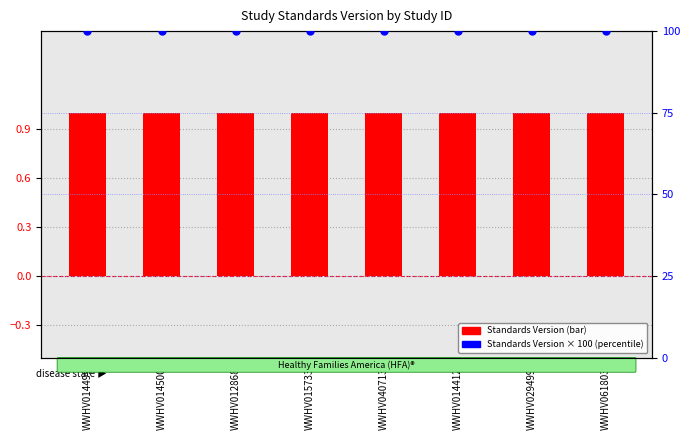

What are all the series names shown in the legend?

Standards Version (bar), Standards Version × 100 (percentile)